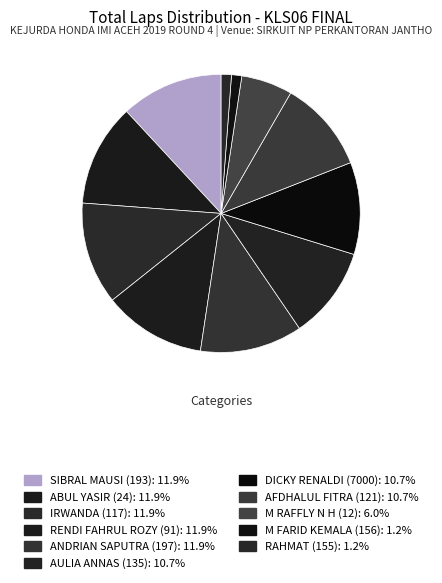

How many slices are in this pie chart?

11